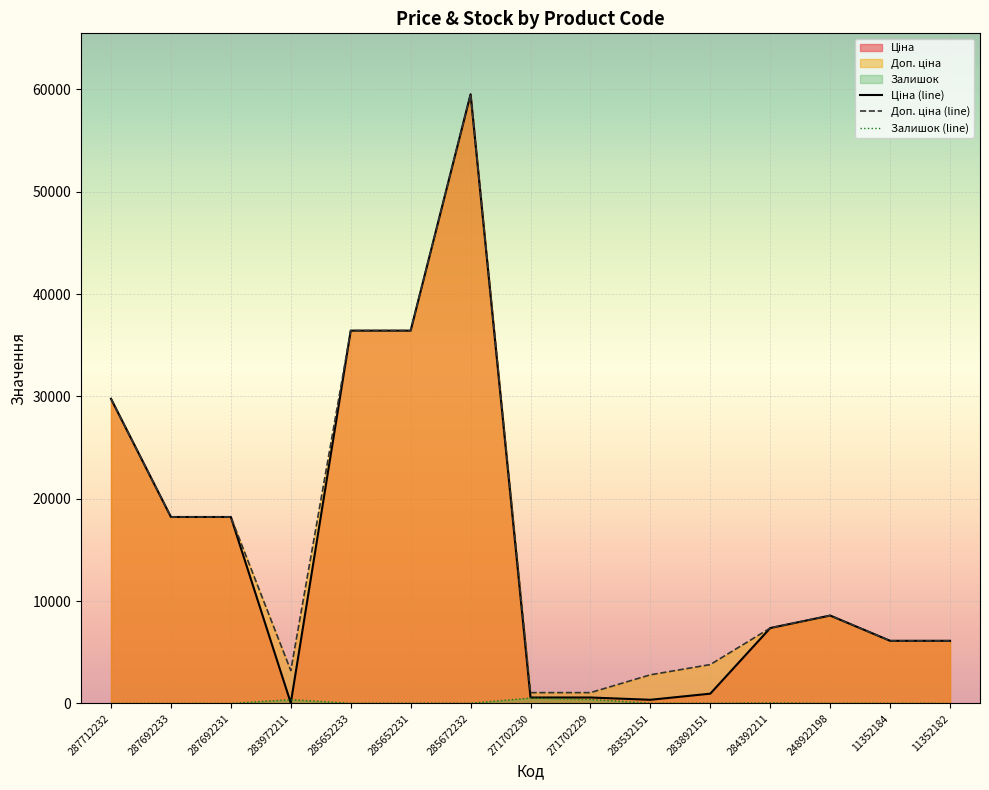

Reading left to right, list all the values displayed in this chart.

Ціна: 287712232=29761.5	287692233=18212.0	287692231=18212.0	283972211=32.0	285652233=36424.0	285652231=36424.0	285672232=59523.0	271702230=571.6	271702229=571.6	283532151=348.6	283892151=947.6	284392211=7360.2	248922198=8581.1	11352184=6112.5	11352182=6112.5
Доп. ціна: 287712232=29761.5	287692233=18212.0	287692231=18212.0	283972211=3205.0	285652233=36424.0	285652231=36424.0	285672232=59523.0	271702230=1048.0	271702229=1048.0	283532151=2789.2	283892151=3790.3	284392211=7360.2	248922198=8581.1	11352184=6112.5	11352182=6112.5
Залишок: 287712232=0.0	287692233=0.0	287692231=0.0	283972211=360.0	285652233=15.0	285652231=24.0	285672232=17.0	271702230=516.0	271702229=387.0	283532151=15.0	283892151=21.0	284392211=45.0	248922198=11.0	11352184=12.0	11352182=1.0